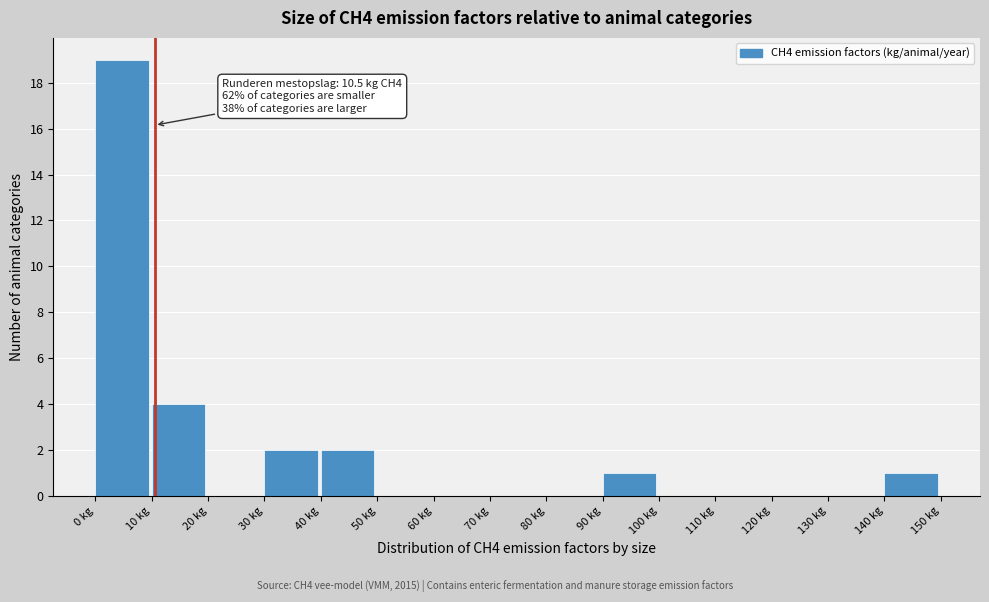

Over which range of the x-axis is the bar tallest?

0 to 10